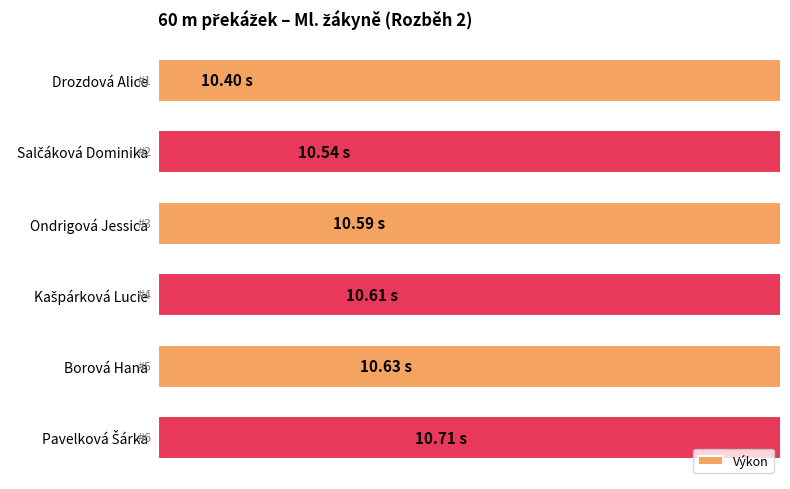

Reading left to right, transcribe all the data shown in this chart.

10.4	10.5	10.6	10.6	10.6	10.7